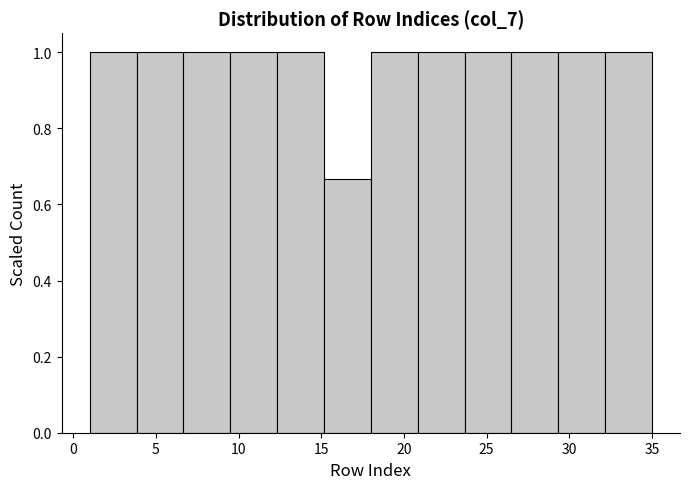

Reading left to right, list every bar in this chart as the range it spans on the x-axis followed by its height. Neither the bar edges nor the heights are printed on the chart, so give them approximately, as read against the axes.

1.0 to 4.0: 1.00
4.0 to 6.5: 1.00
6.5 to 9.5: 1.00
9.5 to 12.5: 1.00
12.5 to 15.0: 1.00
15.0 to 18.0: 0.66
18.0 to 21.0: 1.00
21.0 to 23.5: 1.00
23.5 to 26.5: 1.00
26.5 to 29.5: 1.00
29.5 to 32.0: 1.00
32.0 to 35.0: 1.00